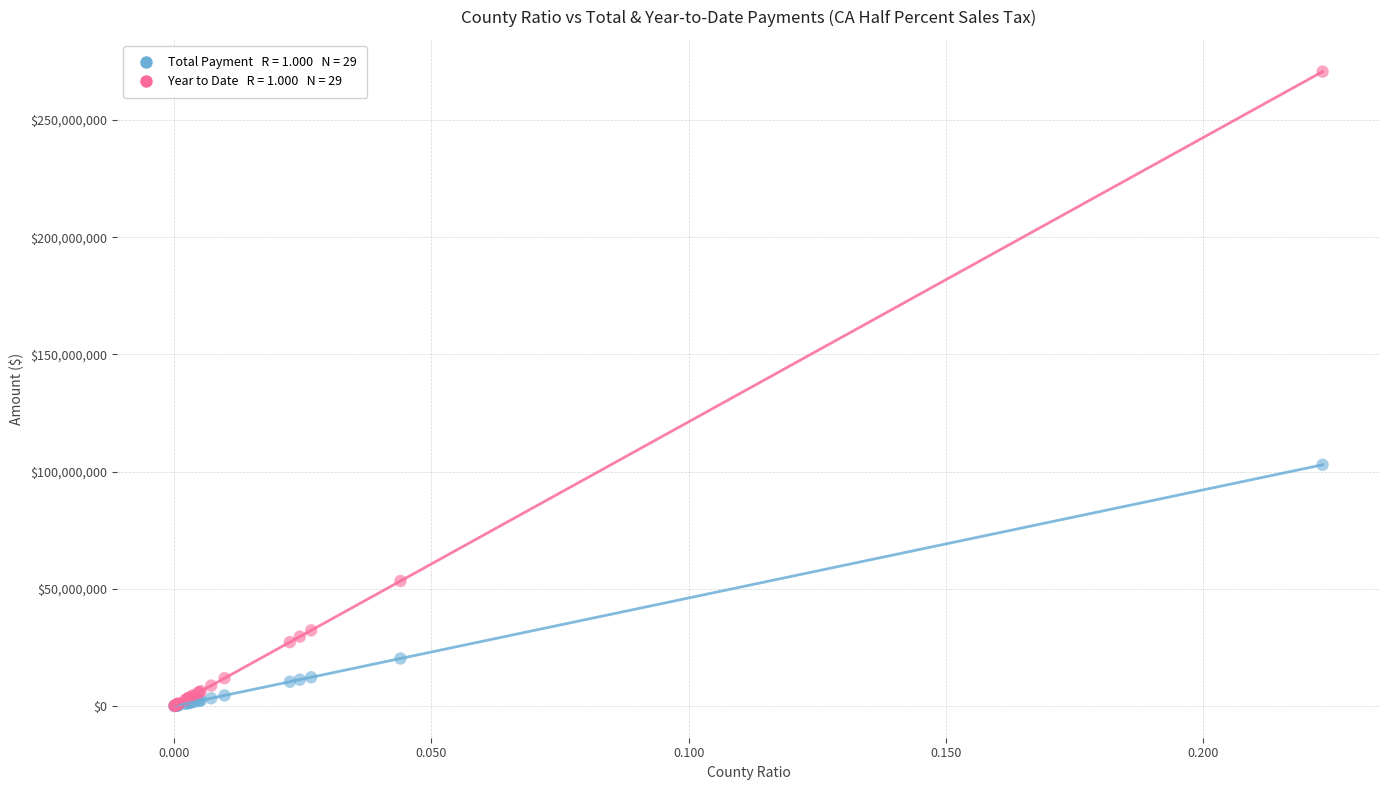

Across all series, what Y value is closest to 135326816?

102913097.5